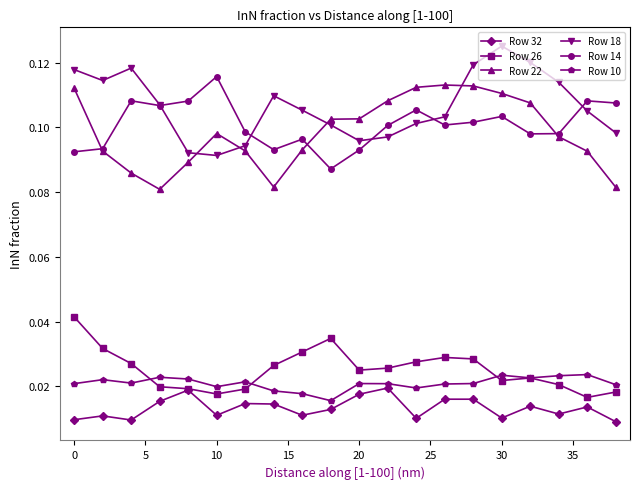

Count the Row 32 values in the range 0 to 1.

20